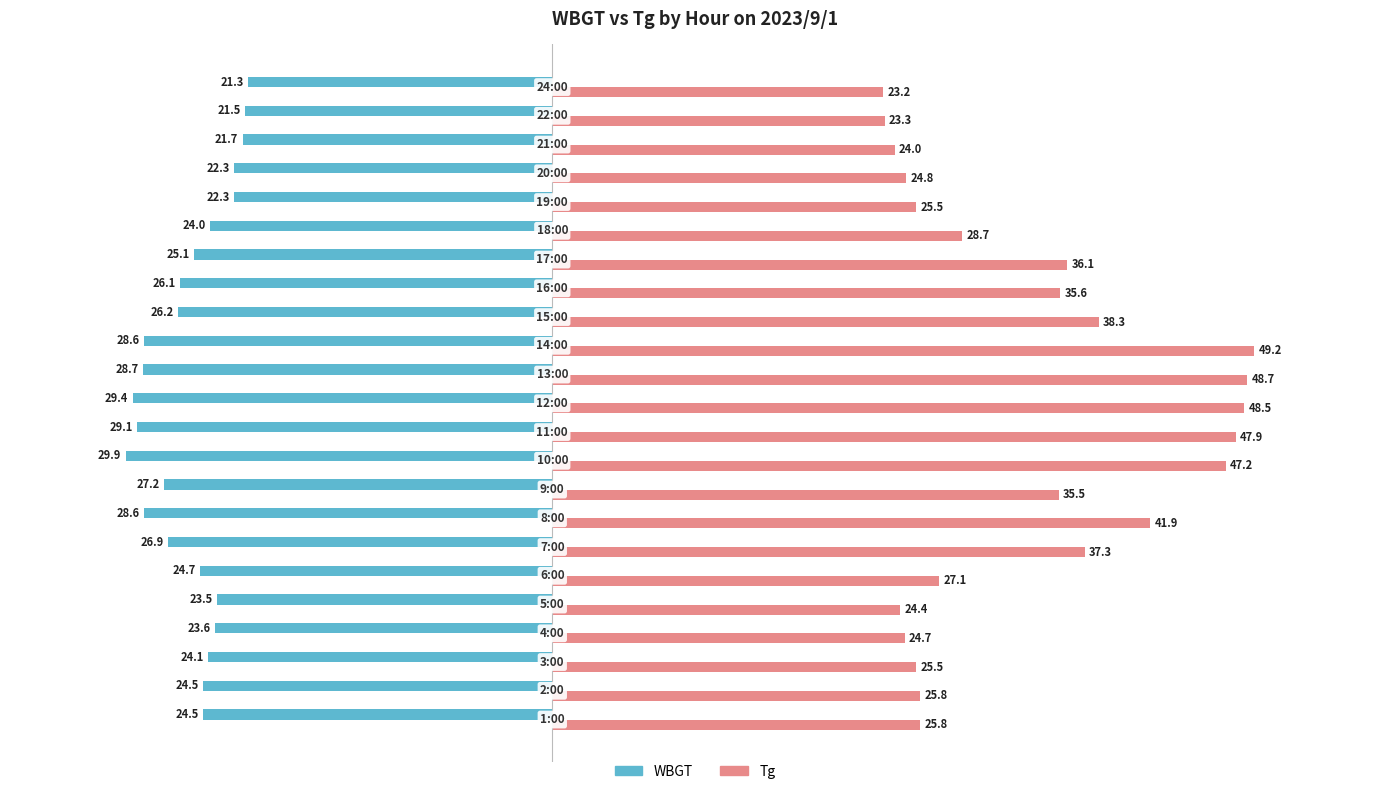

What is the difference between the second highest and minimum values in the WBGT series?

8.4